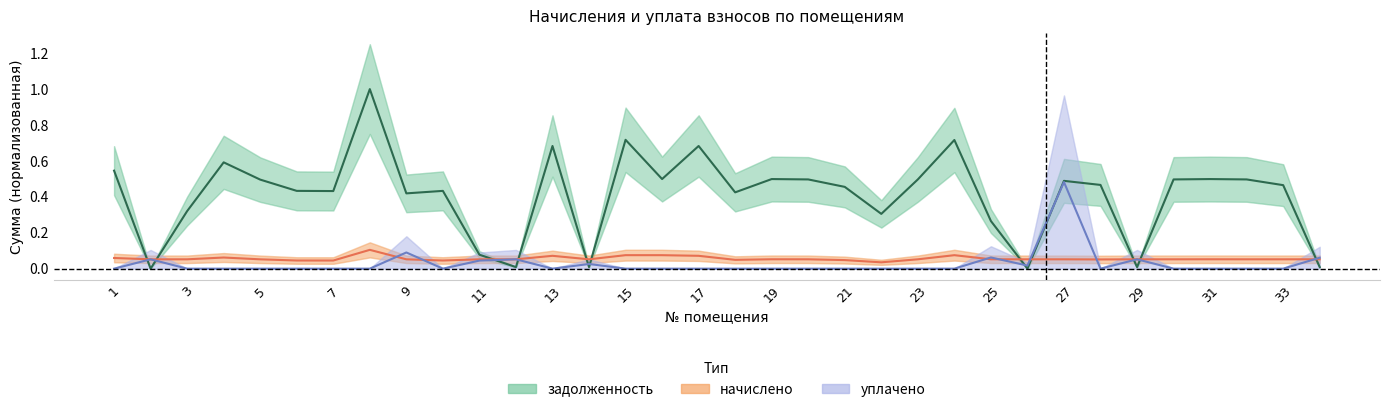

Reading left to right, list all the values displayed in this chart.

задолженность: 0.5	0.0	0.3	0.6	0.5	0.4	0.4	1.0	0.4	0.4	0.1	0.0	0.7	0.0	0.7	0.5	0.7	0.4	0.5	0.5	0.5	0.3	0.5	0.7	0.3	0.0	0.5	0.5	0.0	0.5	0.5	0.5	0.5	0.0
начислено: 0.1	0.1	0.1	0.1	0.1	0.0	0.0	0.1	0.1	0.0	0.1	0.1	0.1	0.1	0.1	0.1	0.1	0.0	0.1	0.1	0.0	0.0	0.1	0.1	0.1	0.1	0.1	0.1	0.1	0.1	0.1	0.1	0.1	0.1
уплачено: 0.0	0.1	0.0	0.0	0.0	0.0	0.0	0.0	0.1	0.0	0.0	0.1	0.0	0.0	0.0	0.0	0.0	0.0	0.0	0.0	0.0	0.0	0.0	0.0	0.1	0.0	0.5	0.0	0.1	0.0	0.0	0.0	0.0	0.1